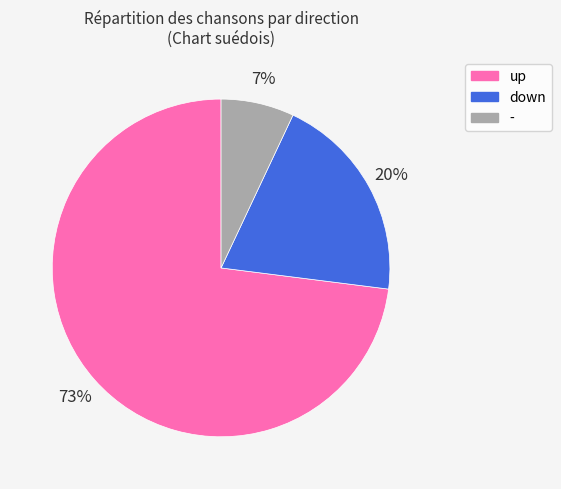

Count the number of slices in the pie.

3